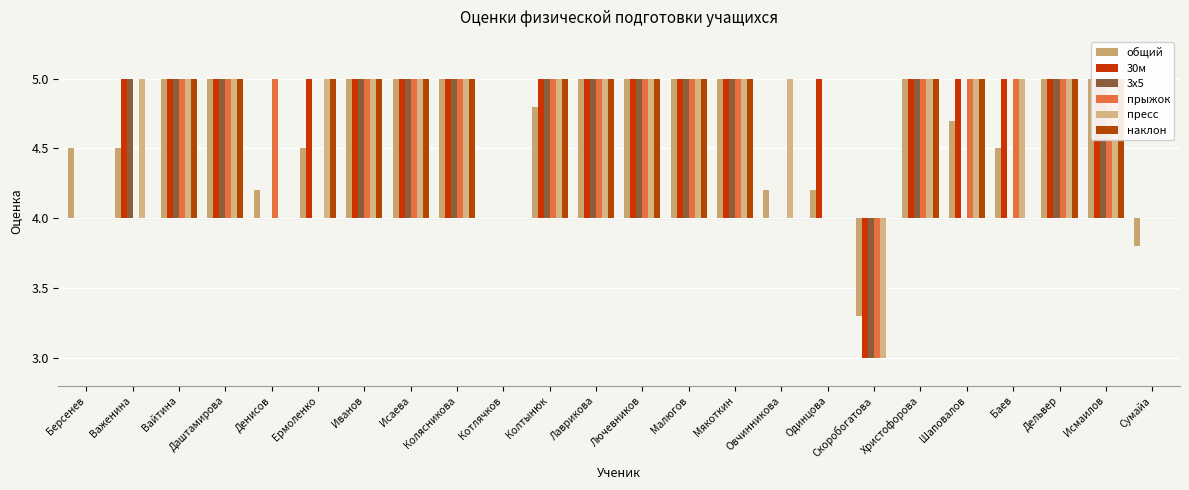

At which category does the chart reach its minimum across all series?

Скоробогатова